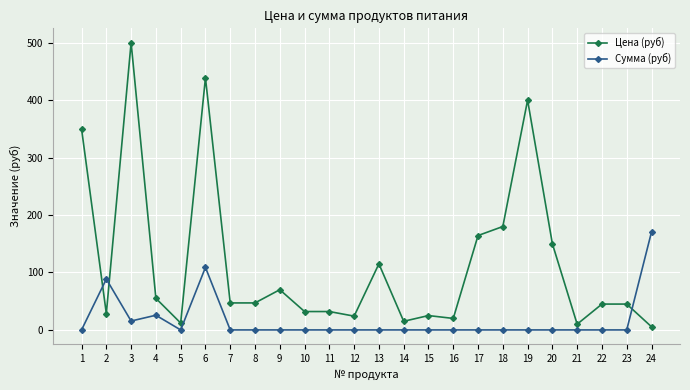

True or false: Цена (руб) has more than 0 points higher than both neighbors.

True